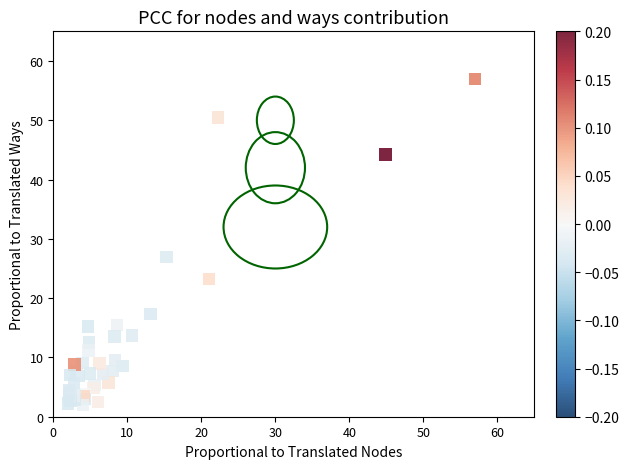

What Y value in the scatter plot is closest to 29?

26.9